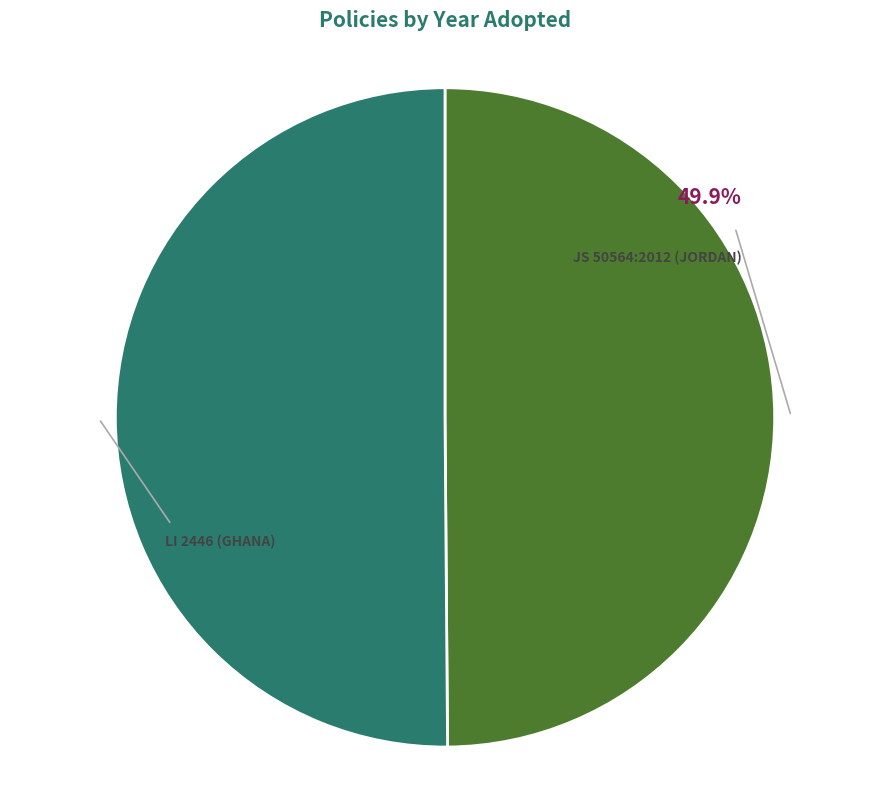

Does any single category account for the majority?

Yes